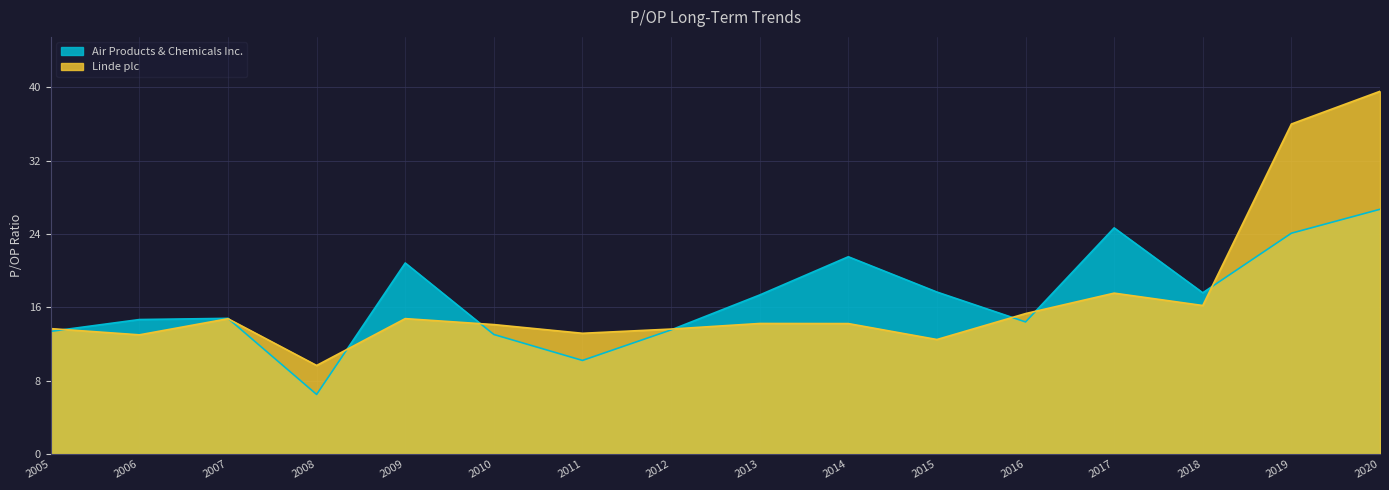

The Linde plc series shows 14.1 at 2010. True or false?

True